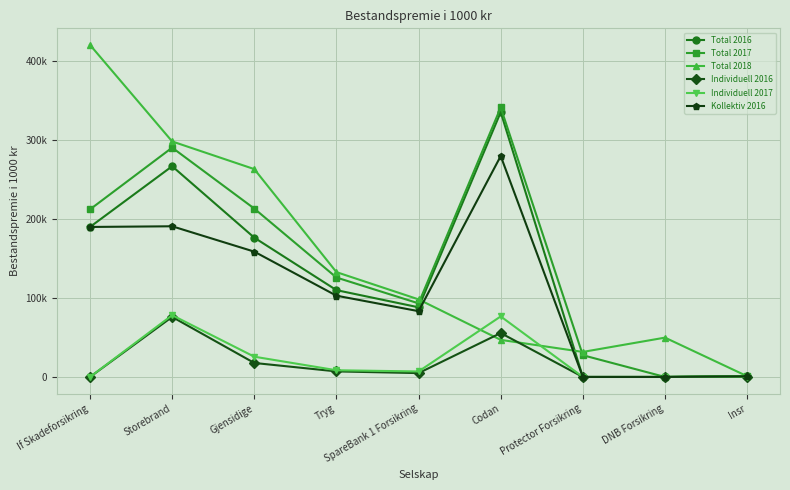

Is this an area chart (filled region under the line)?

No